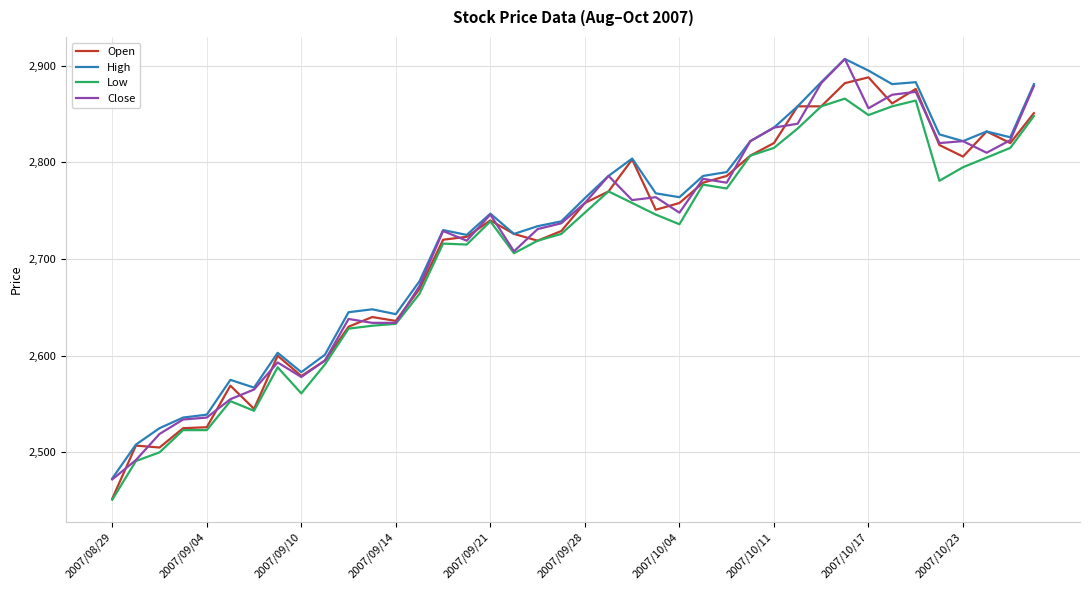

True or false: Close and Open intersect in this chart.

True